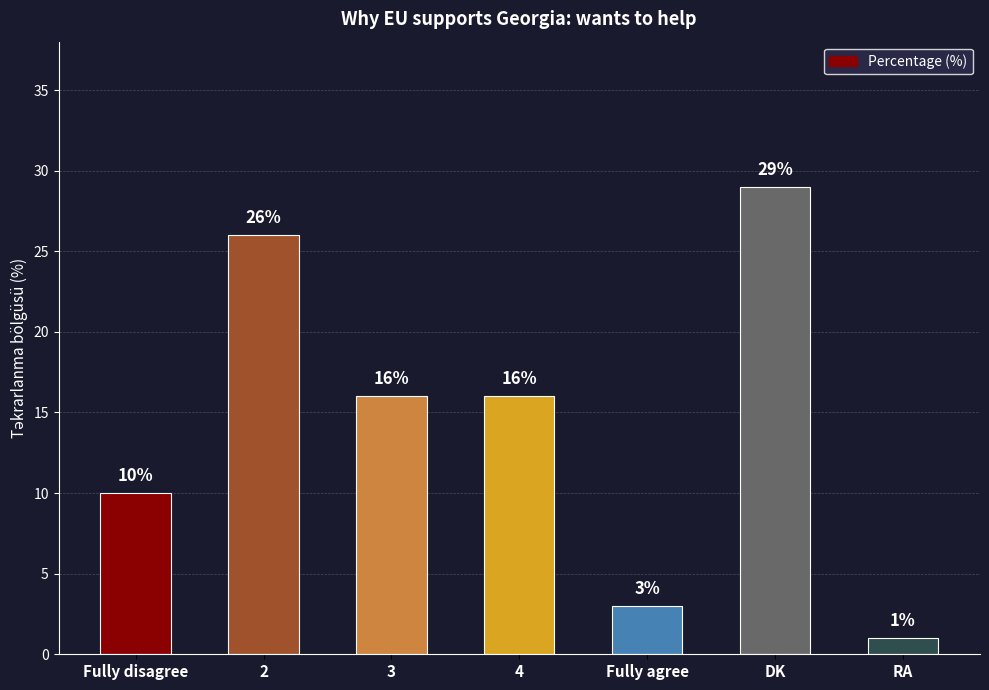

Count the number of categories in the chart.

7